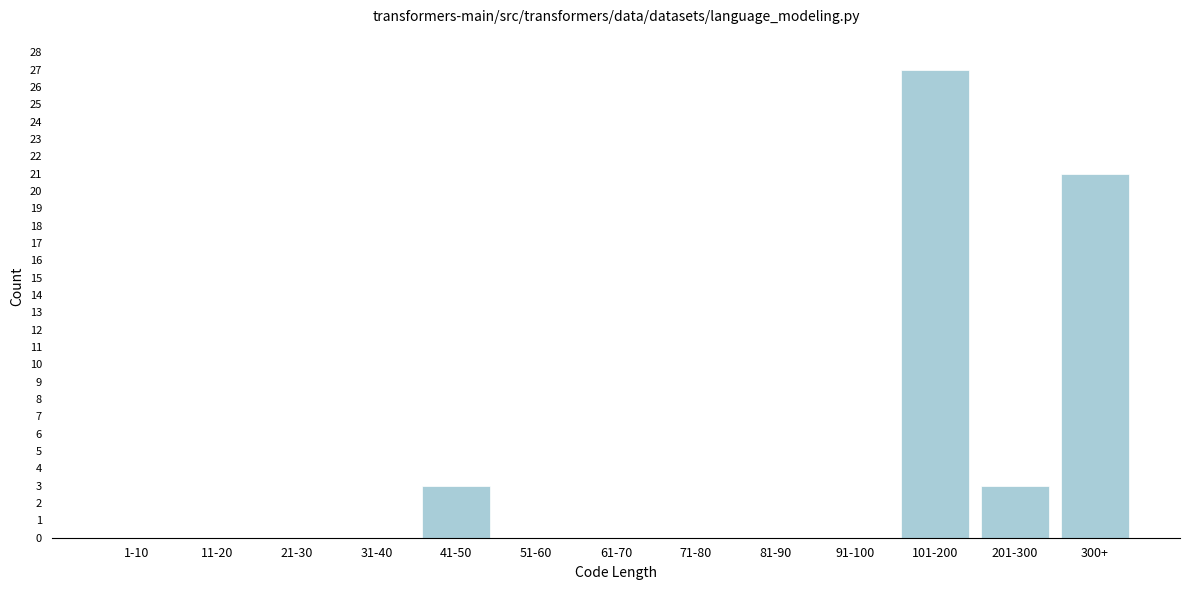

Reading left to right, list all the values displayed in this chart.

1-10=0	11-20=0	21-30=0	31-40=0	41-50=3	51-60=0	61-70=0	71-80=0	81-90=0	91-100=0	101-200=27	201-300=3	300+=21